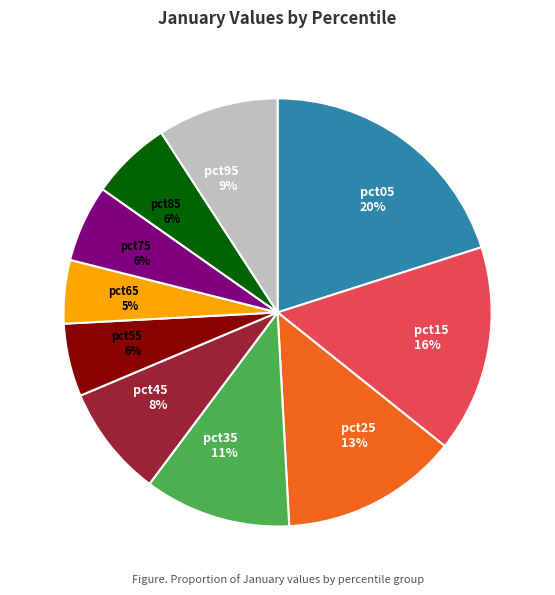

Count the number of slices in the pie.

10